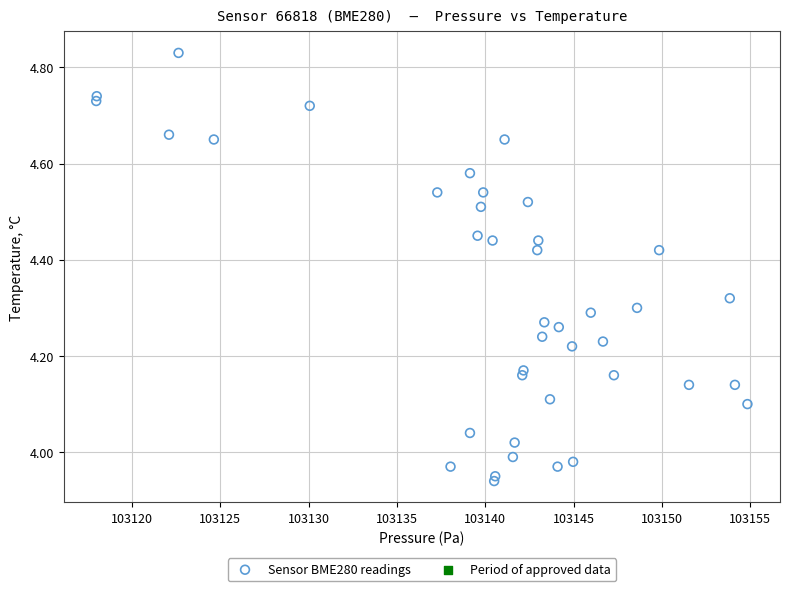

What is the range of Y values (max minus min)?

0.9